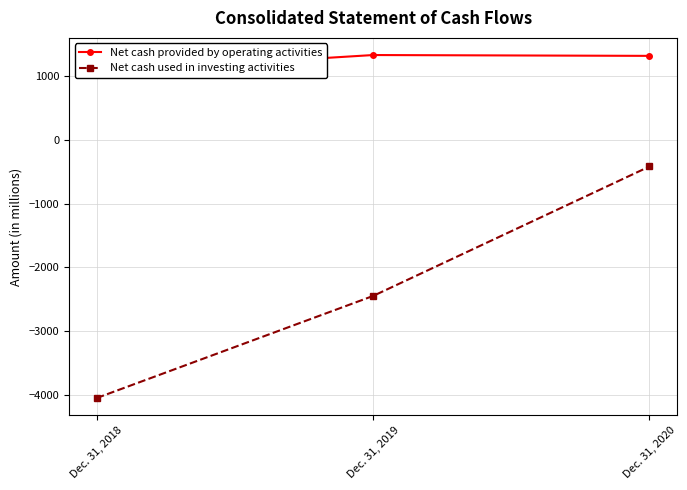

At which category is the sum across all series the highest?

Dec. 31, 2020